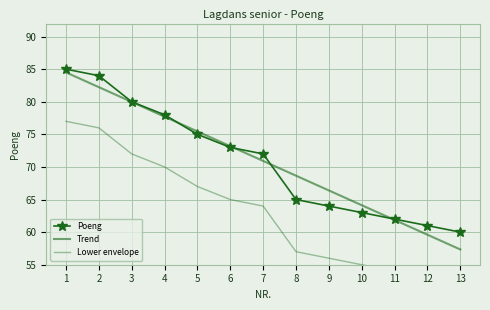

Which series has the largest range (max minus min)?

Trend